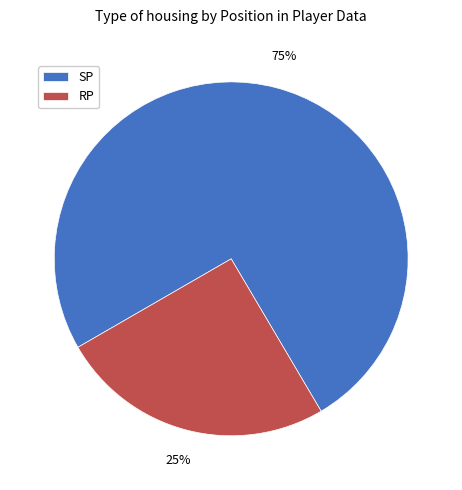

Is RP the majority of the pie?

No